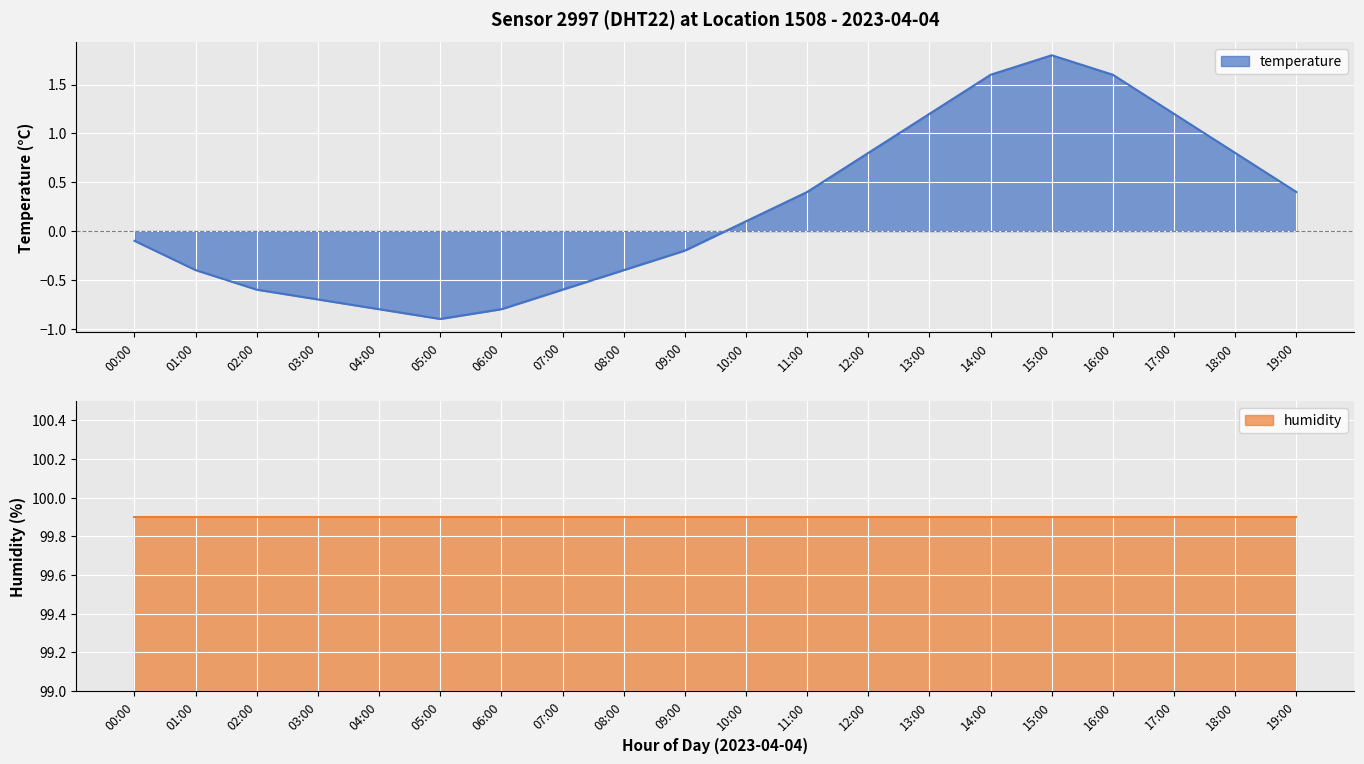

Rank the categories by value from lowest to highest.

05:00, 04:00, 06:00, 03:00, 02:00, 07:00, 01:00, 08:00, 09:00, 00:00, 10:00, 11:00, 19:00, 12:00, 18:00, 13:00, 17:00, 14:00, 16:00, 15:00